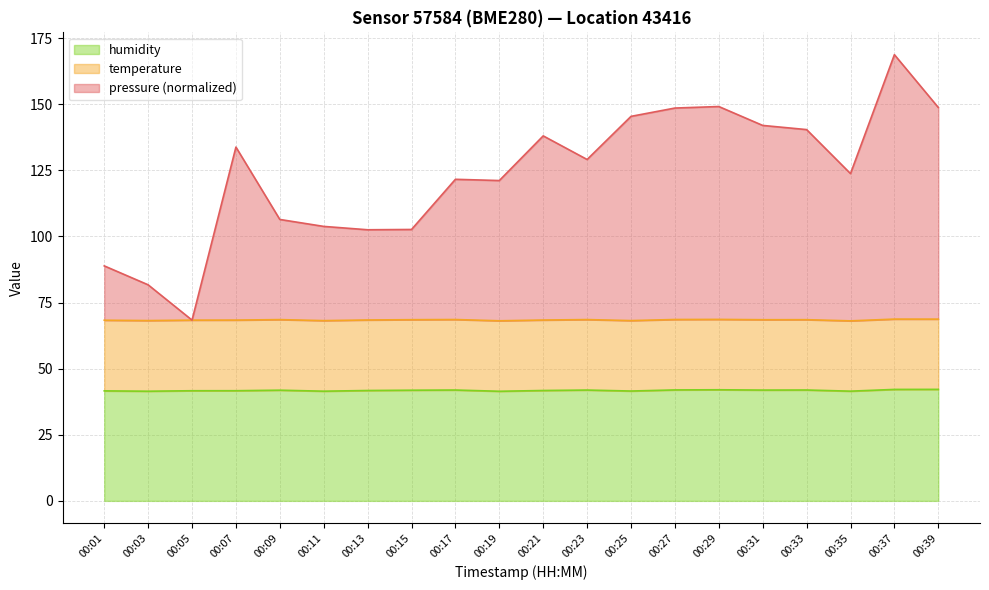

What is the total value across all series at 00:13?

102.5